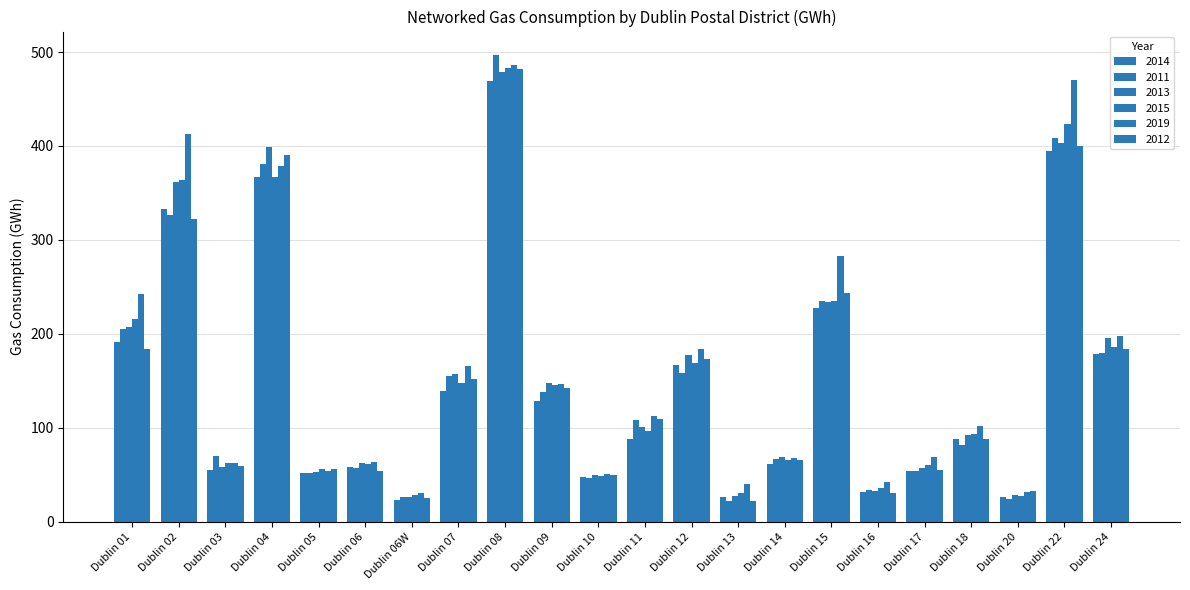

Which series changed the most between Dublin 02 and Dublin 04?

2012